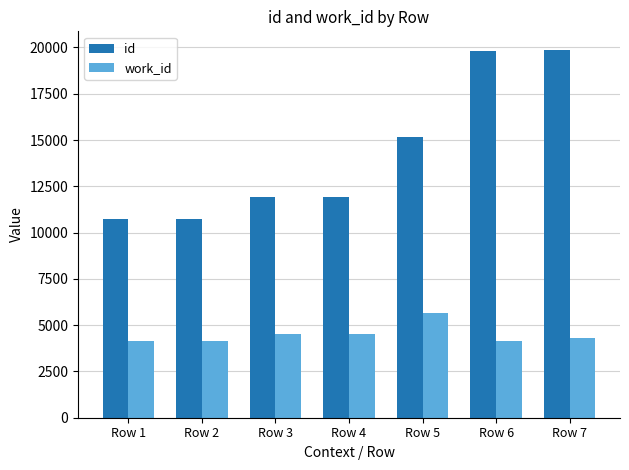

Which series has the largest total across all categories?

id